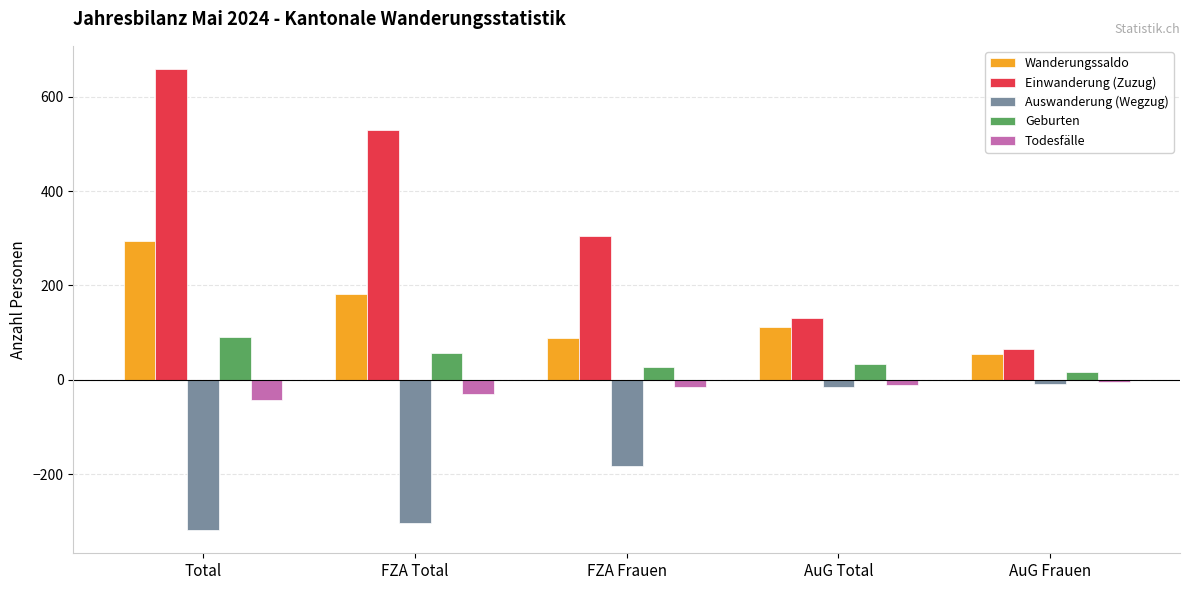

Which series has the largest range (max minus min)?

Einwanderung (Zuzug)